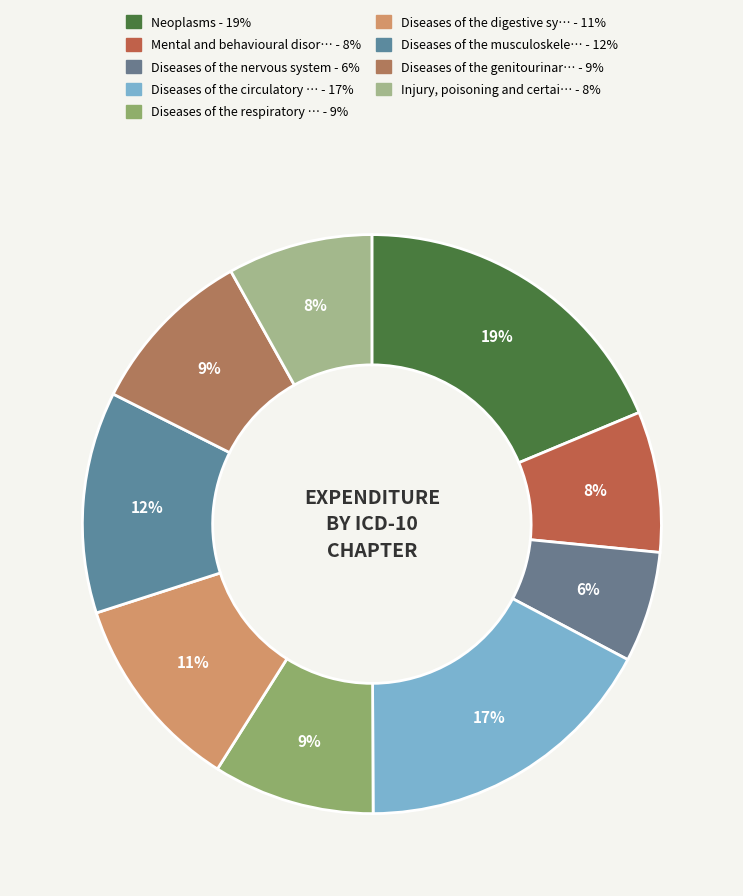

How many slices are in this pie chart?

9